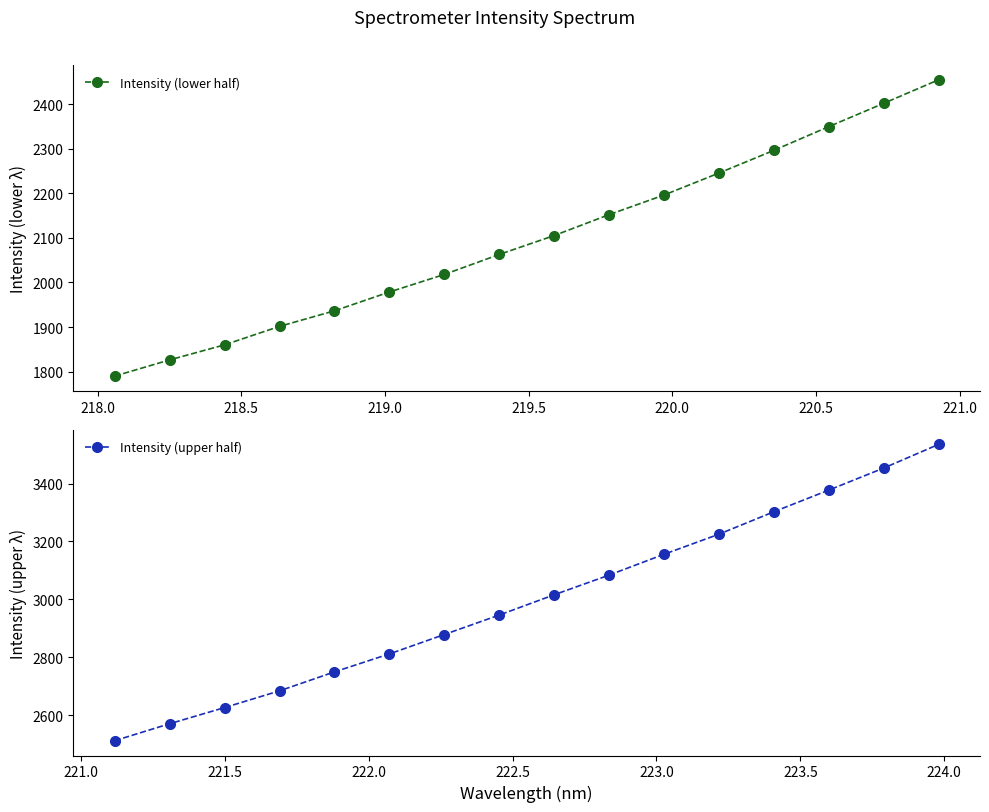

What is the value of the Intensity (lower half) point at the 14th from the left?

2349.3